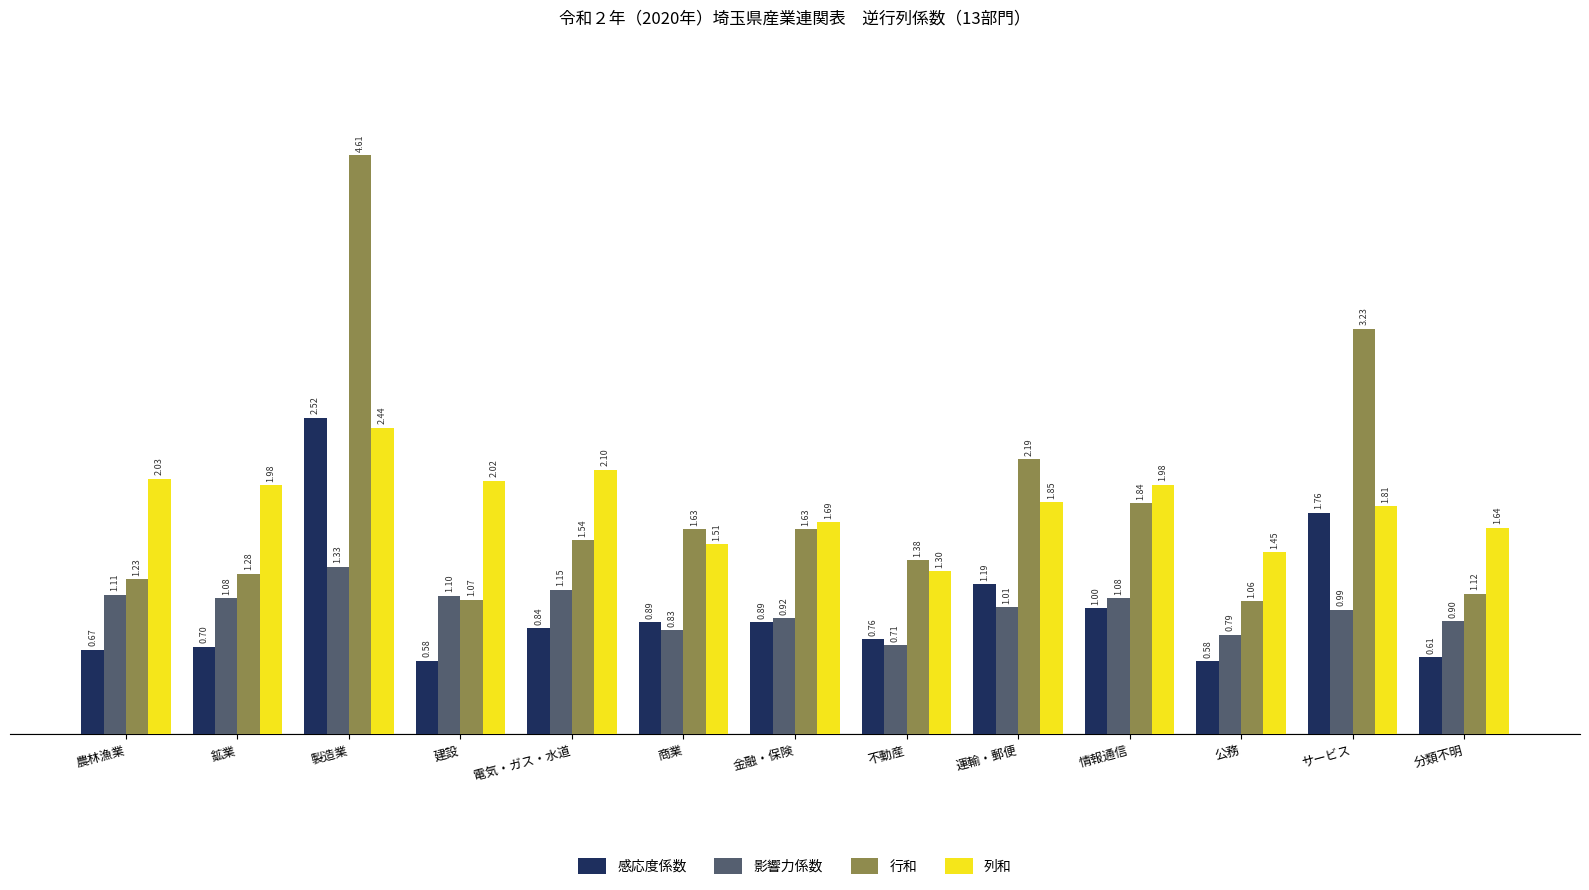

What is the difference between the 列和 values at 鉱業 and 公務?

0.5